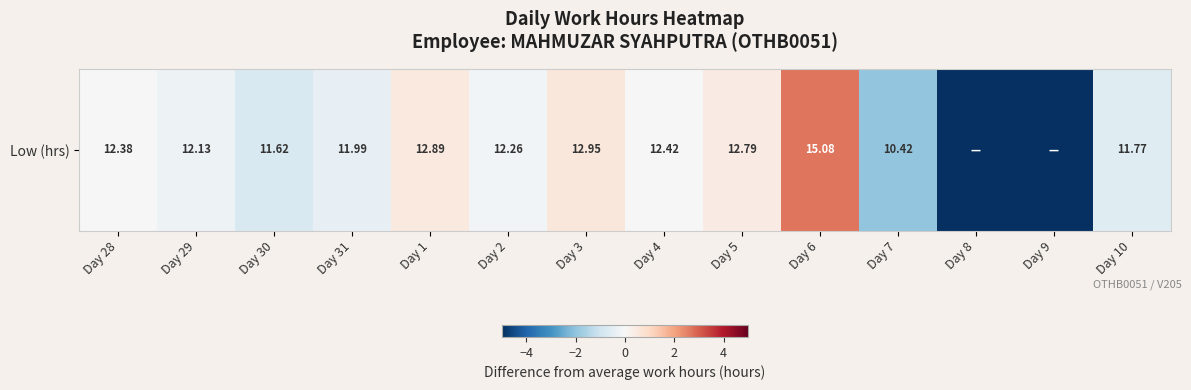

What is the difference between the second highest and minimum values?

12.9